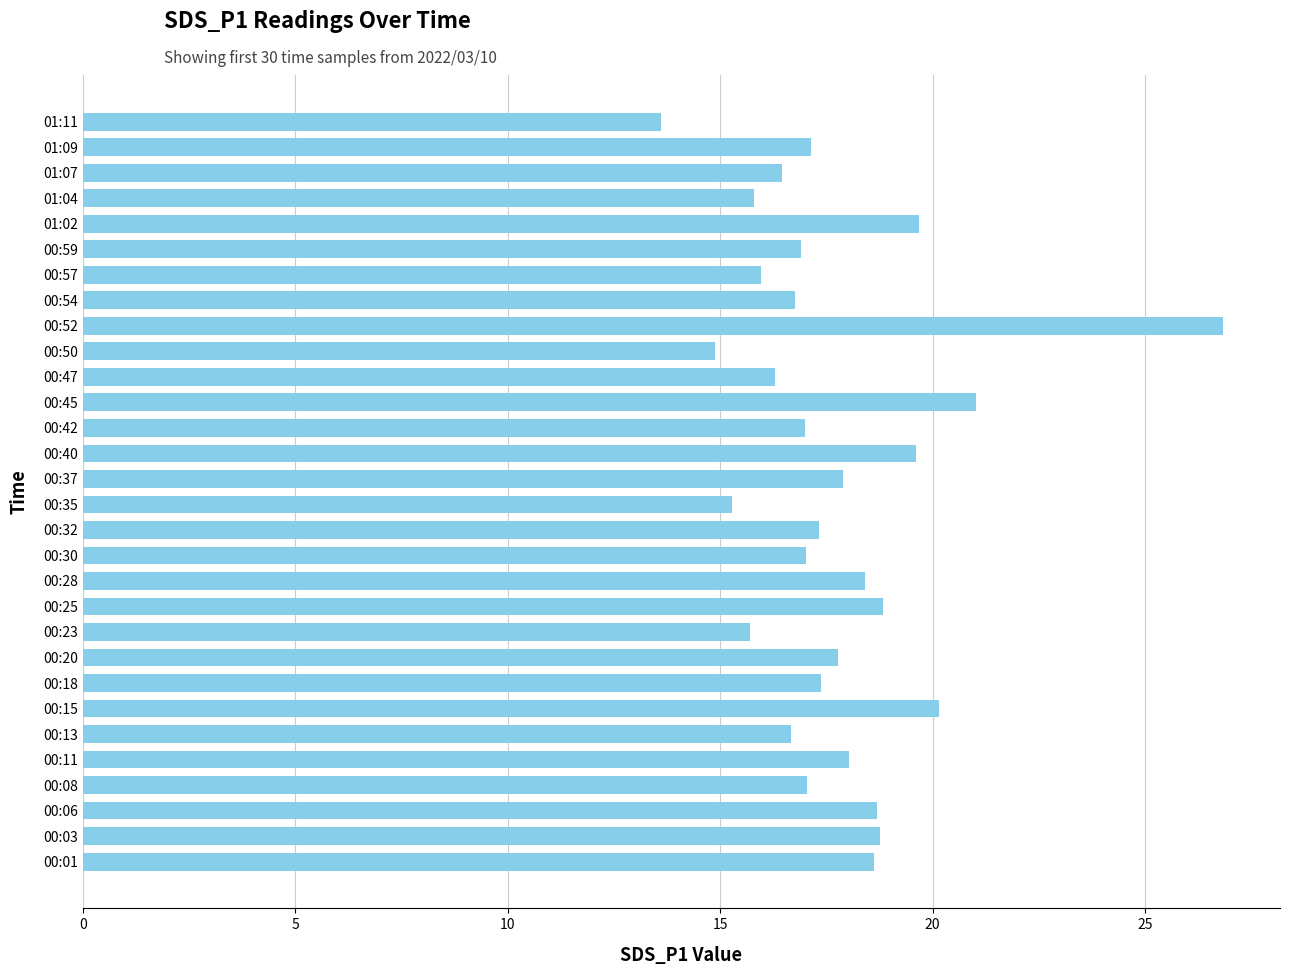

What value does the data have at 00:54?

16.8